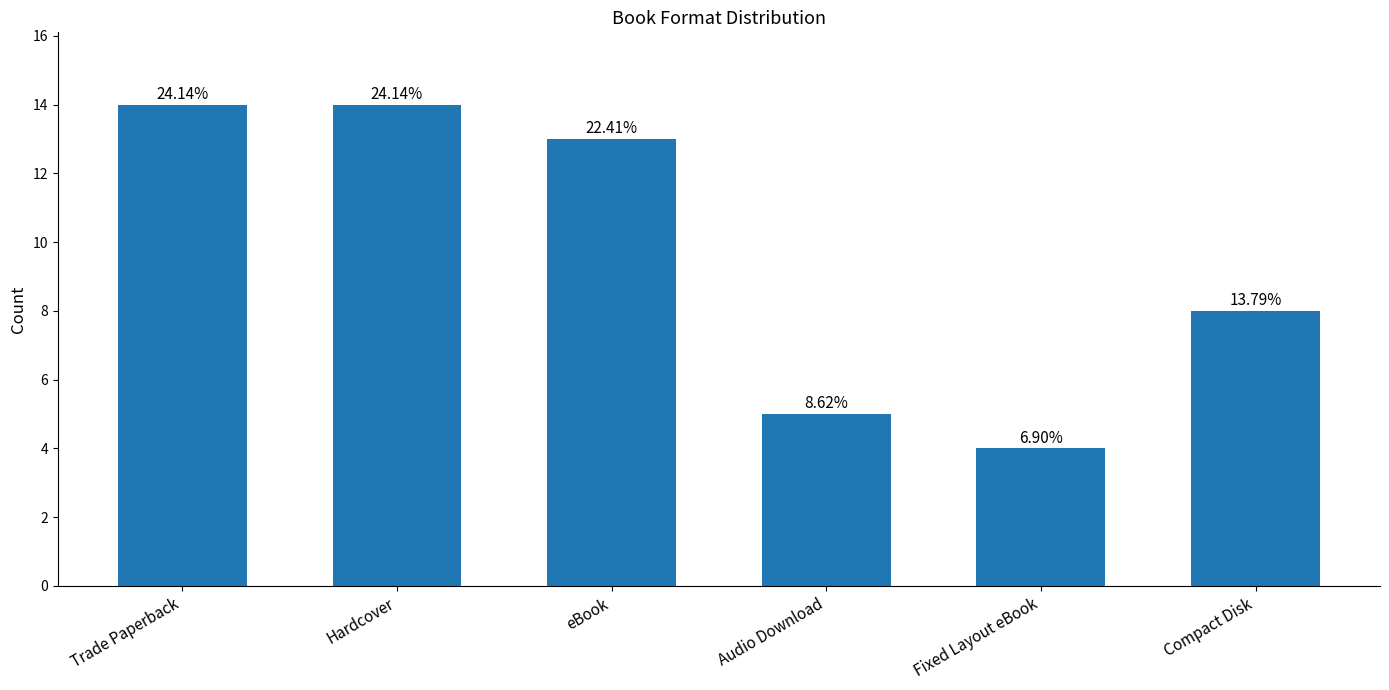

Reading right to left, extract all data points from this chart.

Compact Disk=8	Fixed Layout eBook=4	Audio Download=5	eBook=13	Hardcover=14	Trade Paperback=14